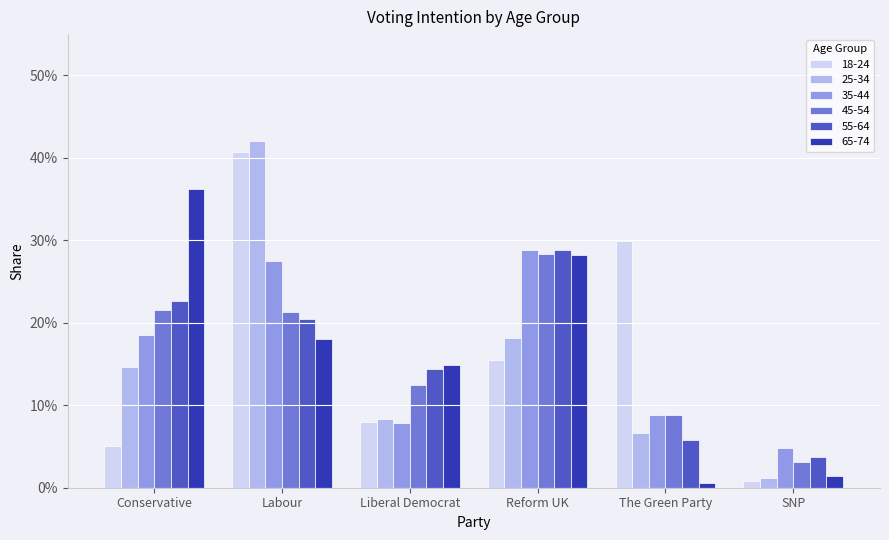

What are all the series names shown in the legend?

18-24, 25-34, 35-44, 45-54, 55-64, 65-74